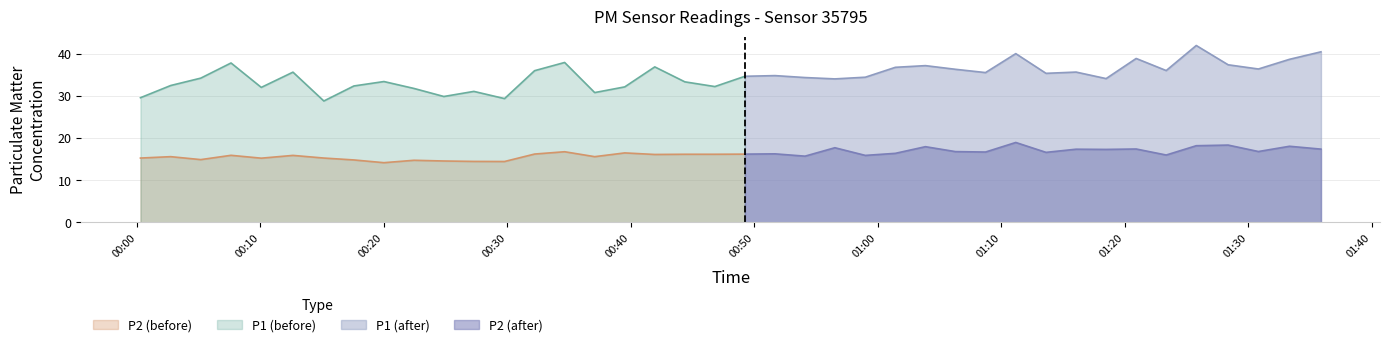

How many data points in P1 are less than 34?

14